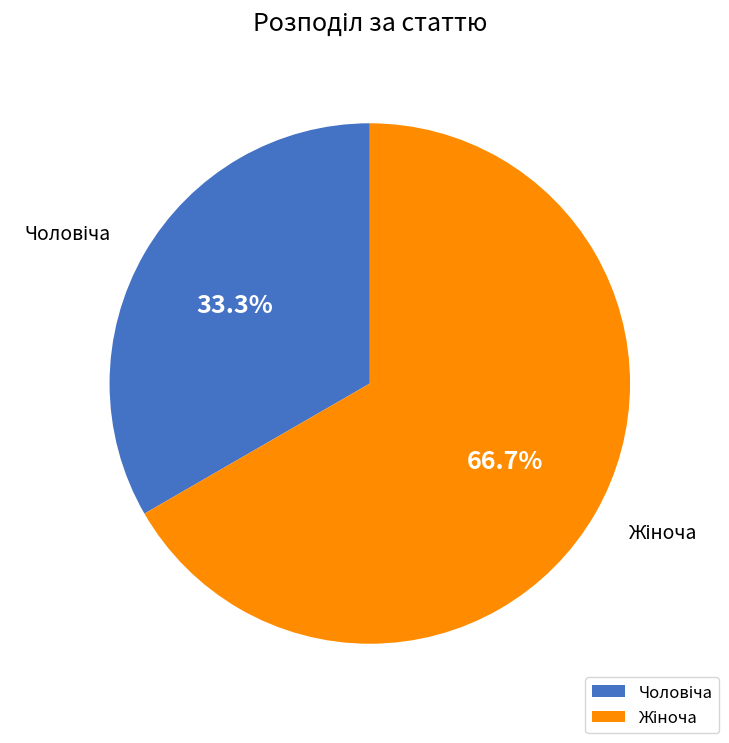

Count the number of slices in the pie.

2